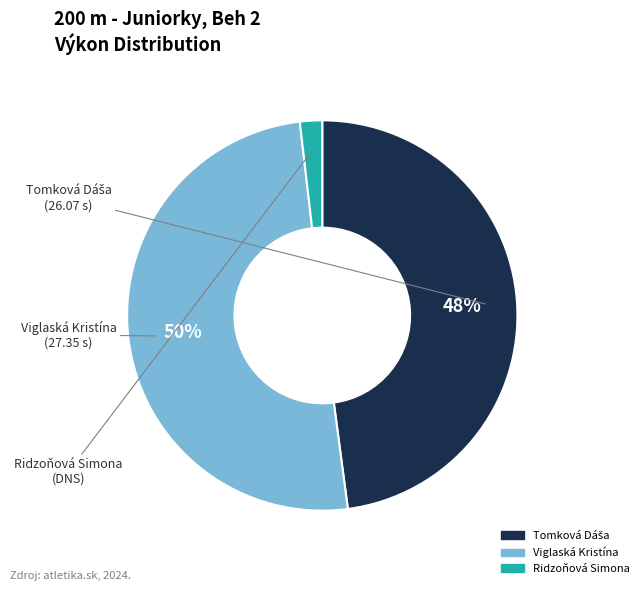

True or false: Viglaská Kristína accounts for 60% of the total.

False